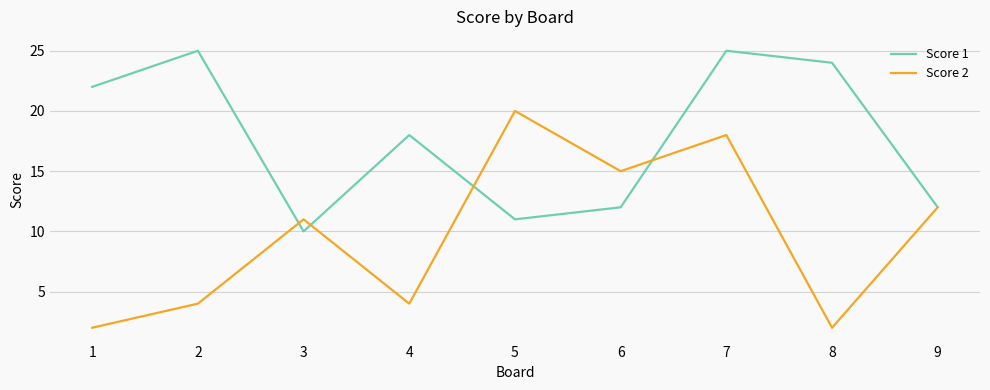

List the series in order of their overall mean, lowest first.

Score 2, Score 1